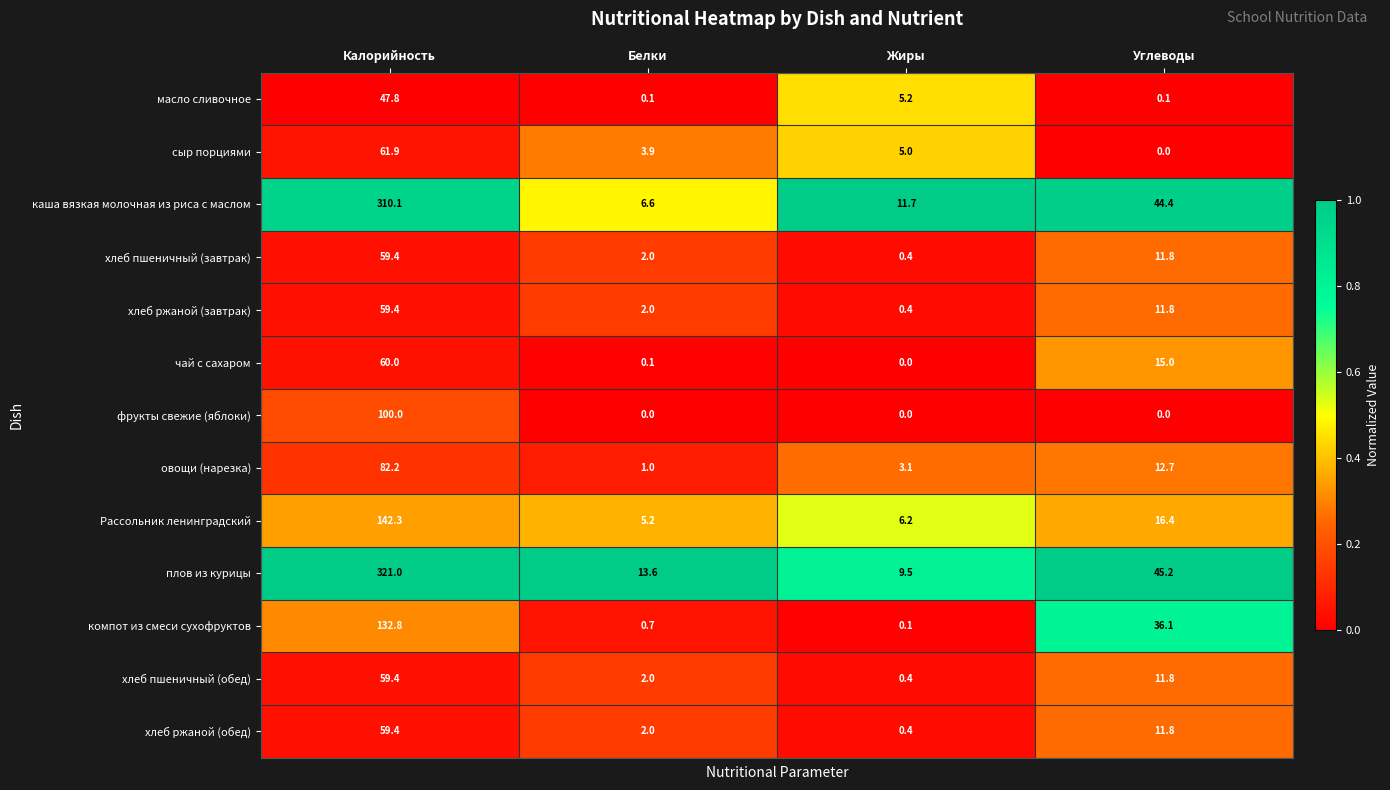

Rank the categories by хлеб ржаной (обед) value from highest to lowest.

Калорийность, Углеводы, Белки, Жиры